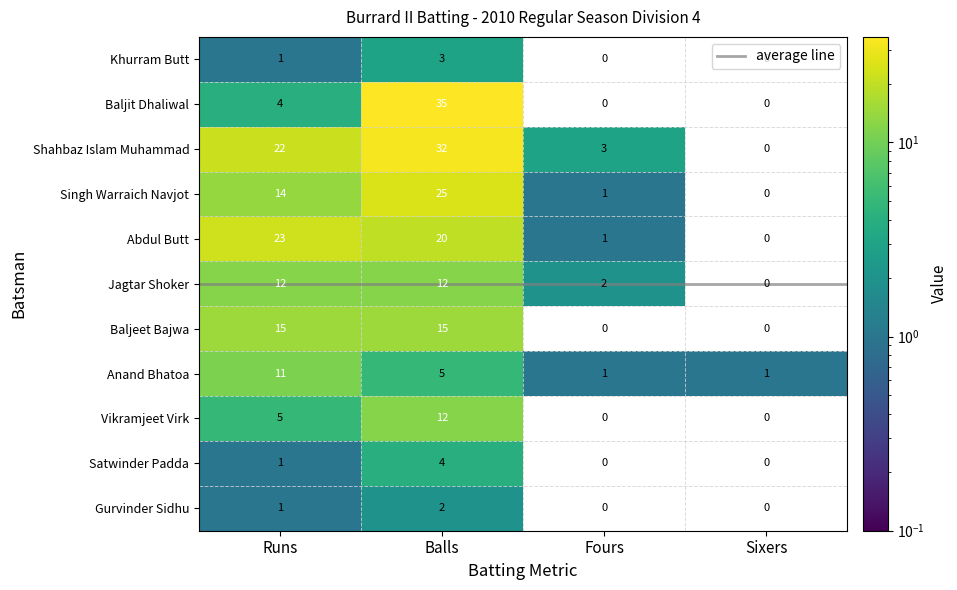

Count the Khurram Butt values in the range 0 to 3.

4